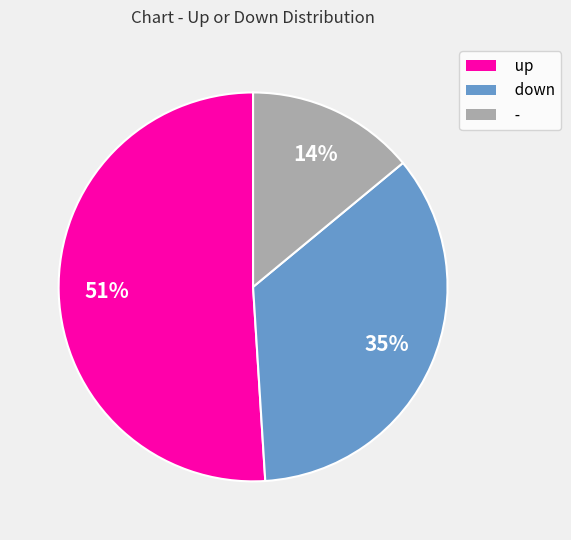

What is the largest slice in the pie chart?

up